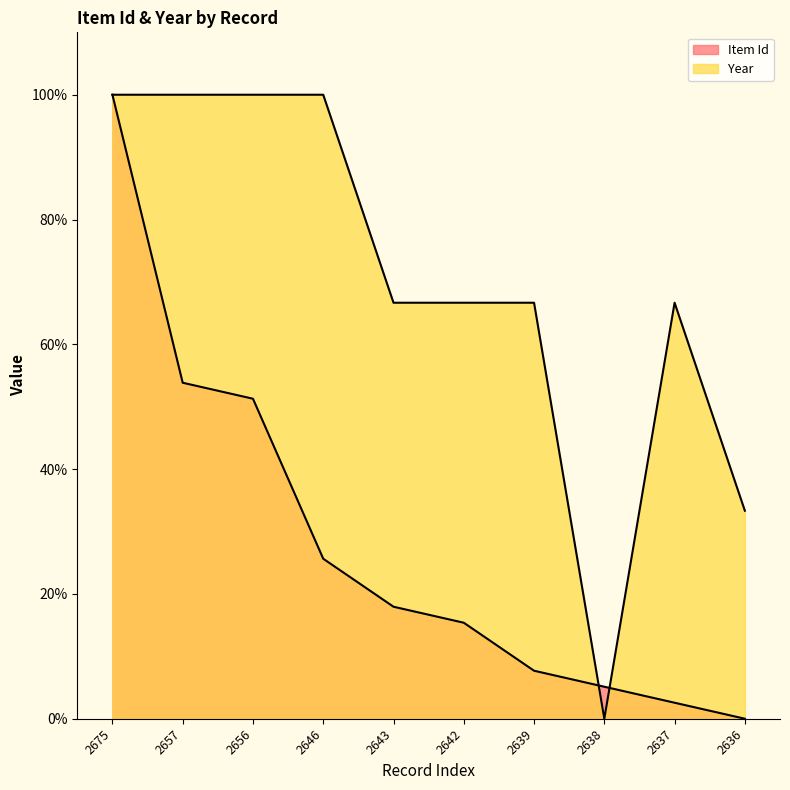

What is the value of the Item Id point at the 4th from the left?

25.6